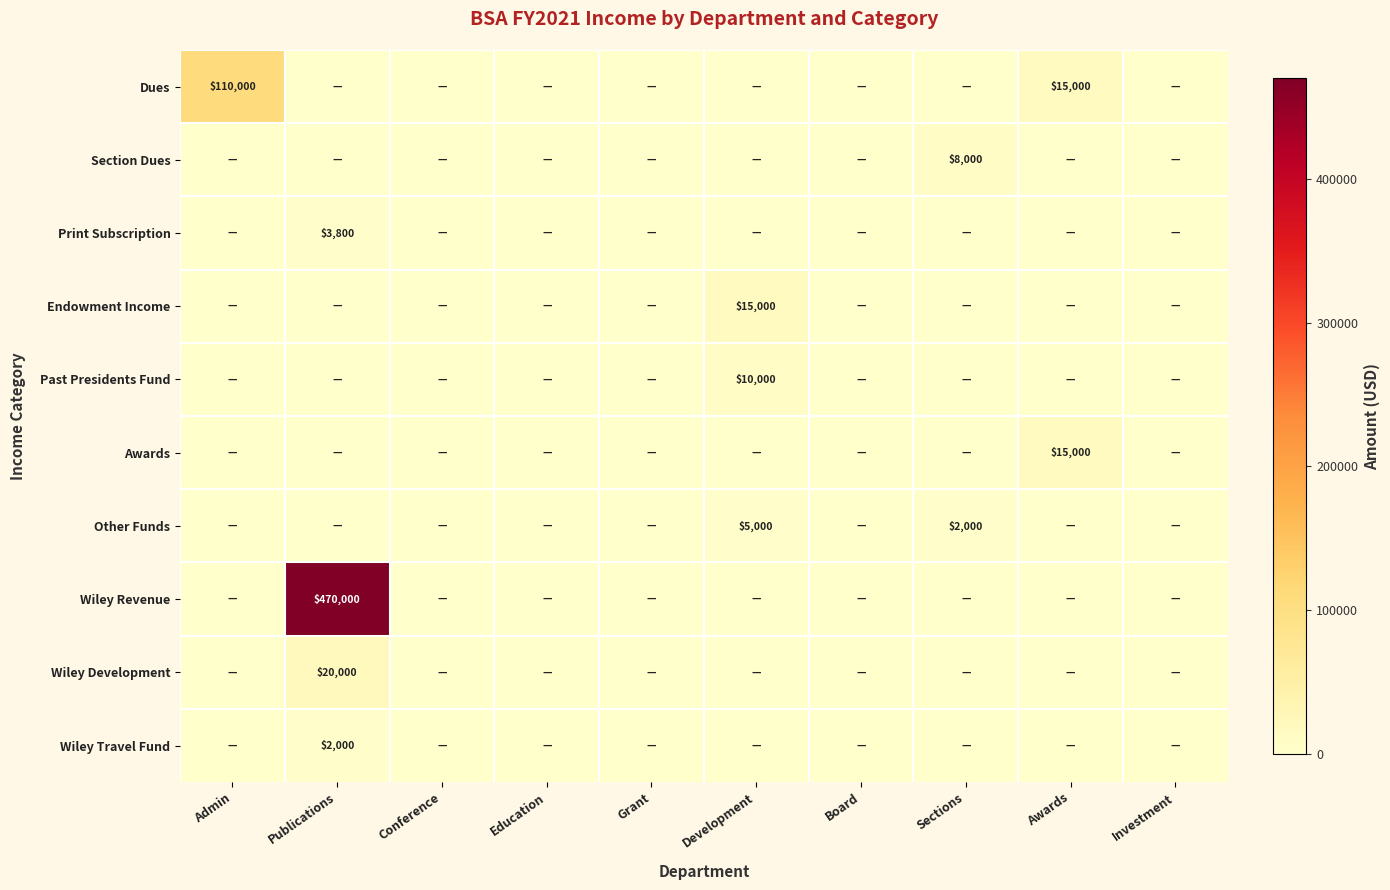

At how many categories does at least one series exceed 228438?

1